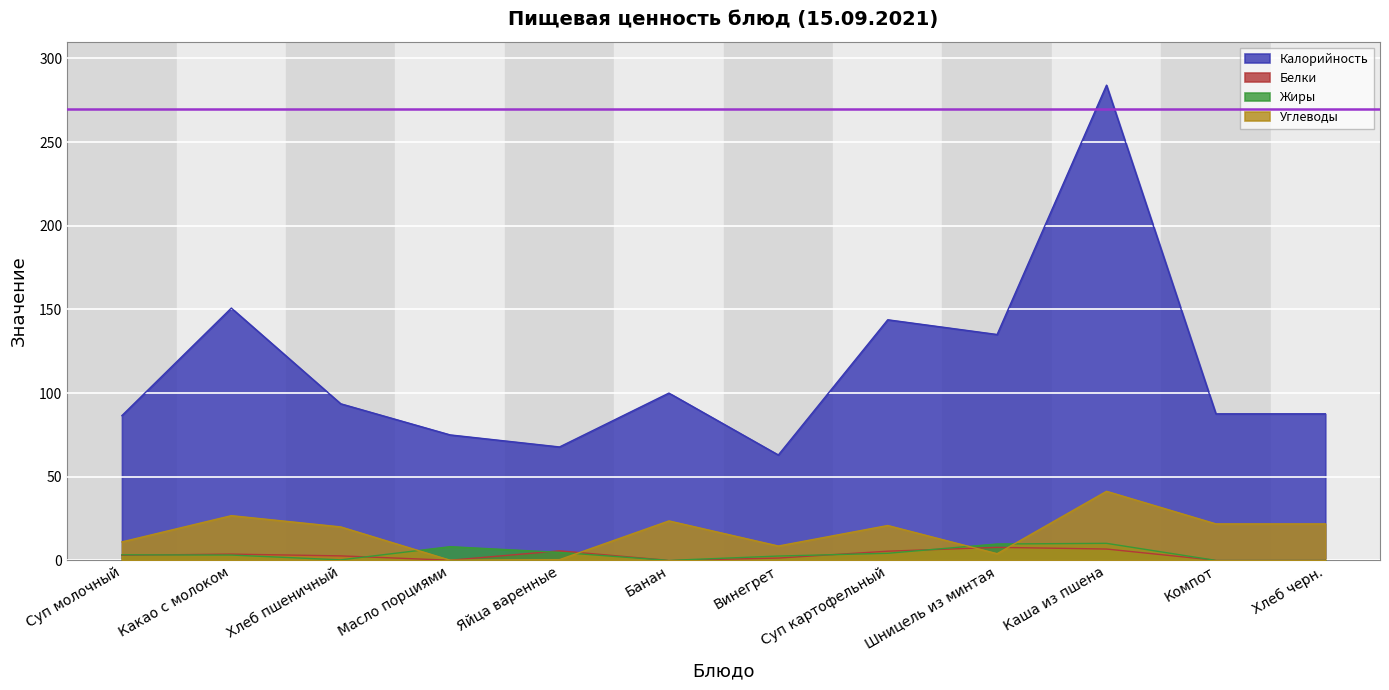

True or false: Белки and Калорийность intersect in this chart.

False